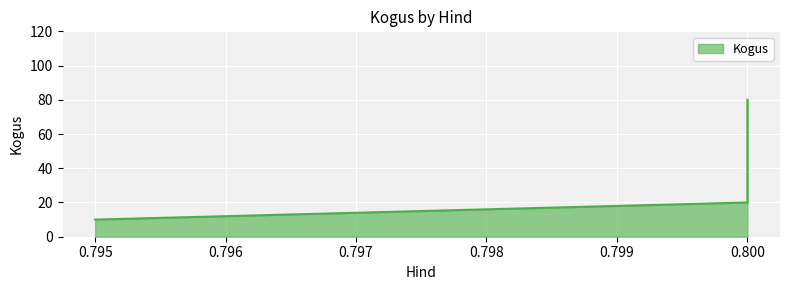

Read the value at 0.8, to the nearest 5.

20